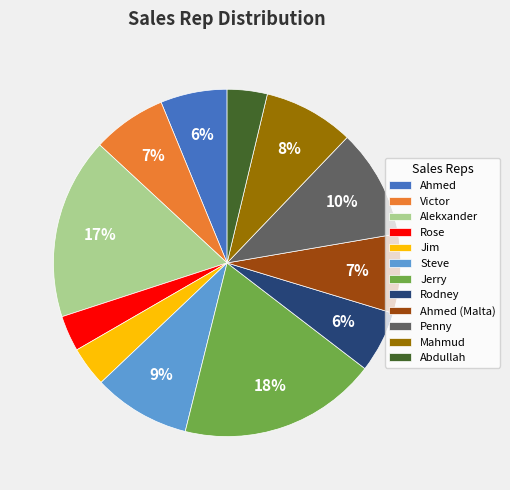

Is the sum of Rodney and Steve greater than half?

No